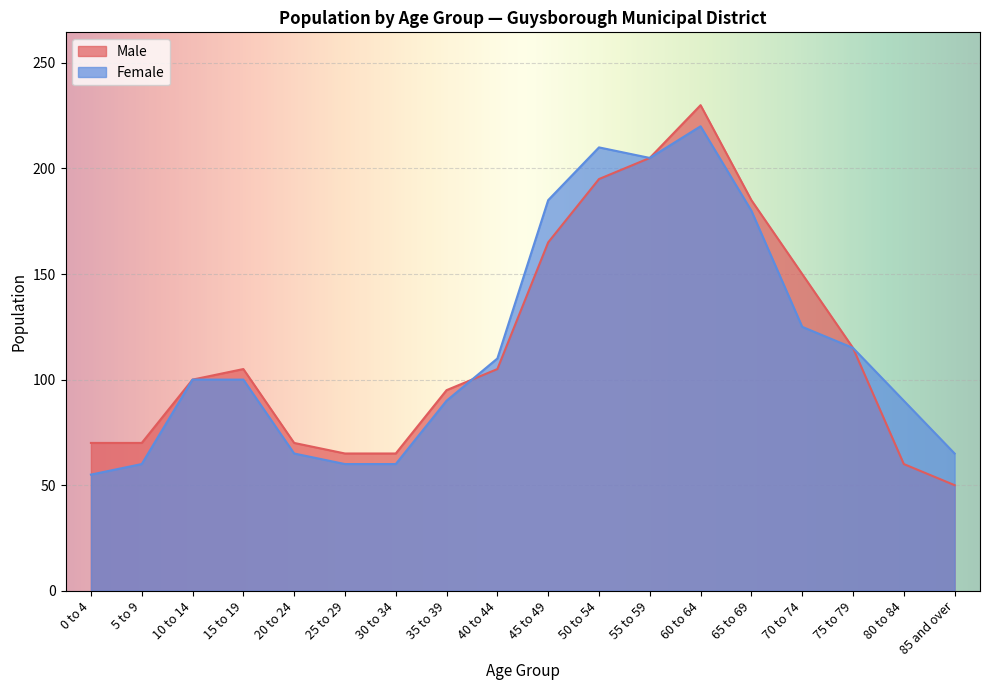

What are all the series names shown in the legend?

Male, Female